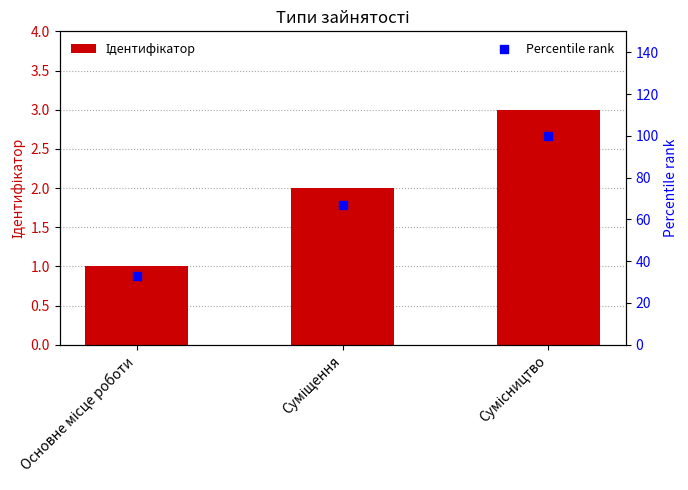

What is the total value across all series at Сумісництво?

103